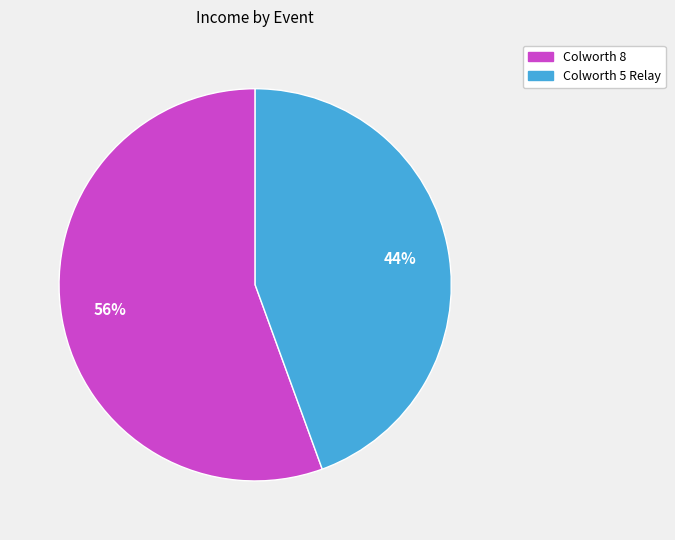

Is the sum of Colworth 8 and Colworth 5 Relay greater than half?

Yes